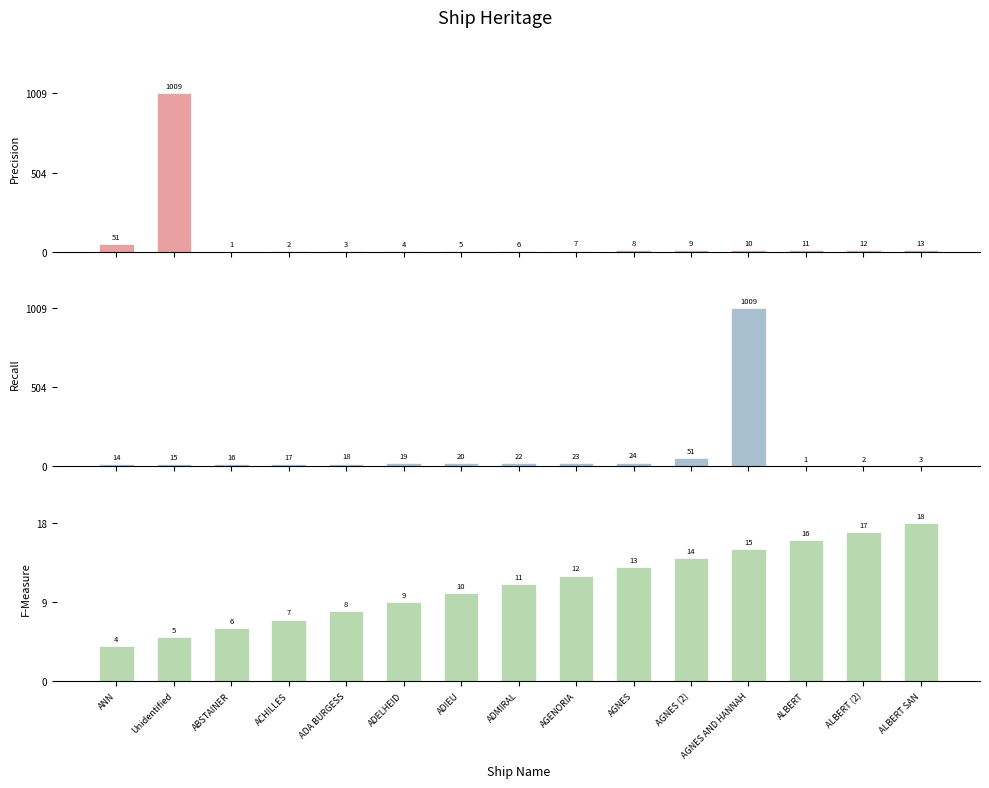

What is the label of the 4th bar from the left?

ACHILLES